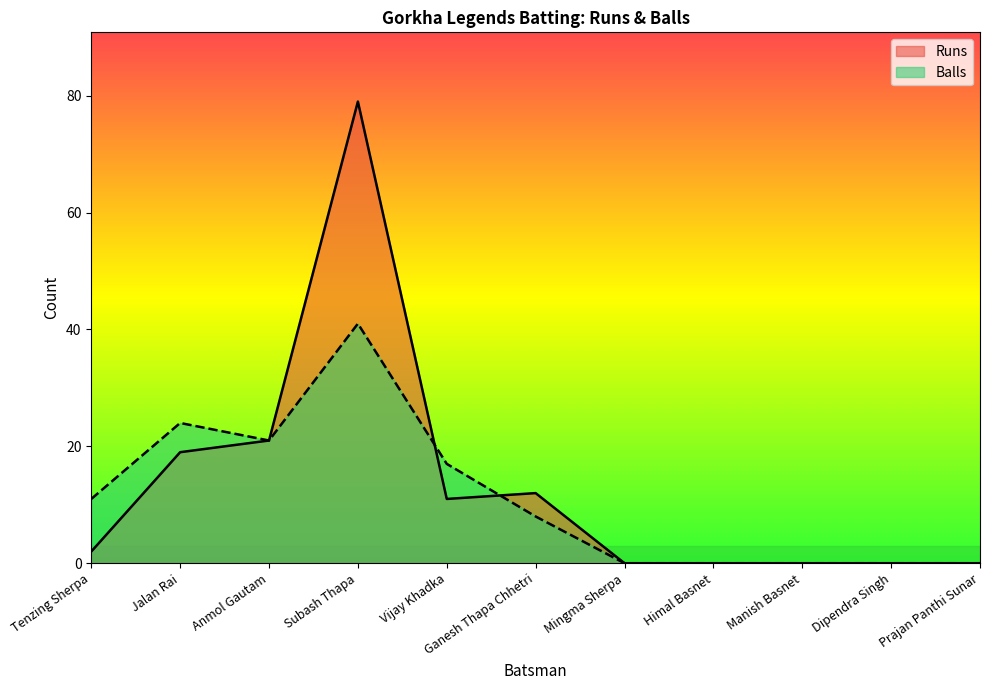

What is the difference between the maximum and minimum values in the Balls series?

41